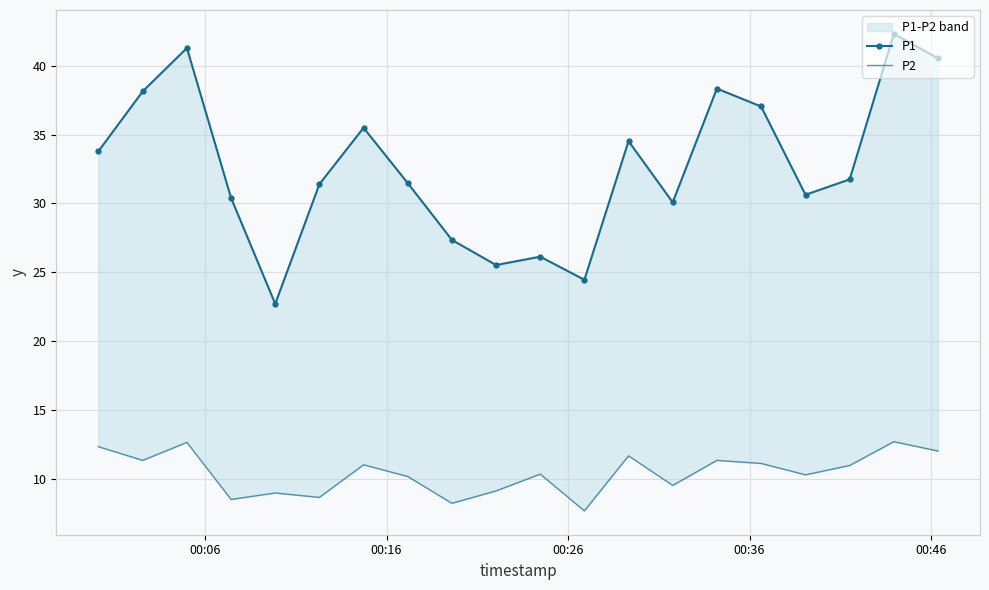

True or false: P2 and P1 intersect in this chart.

False